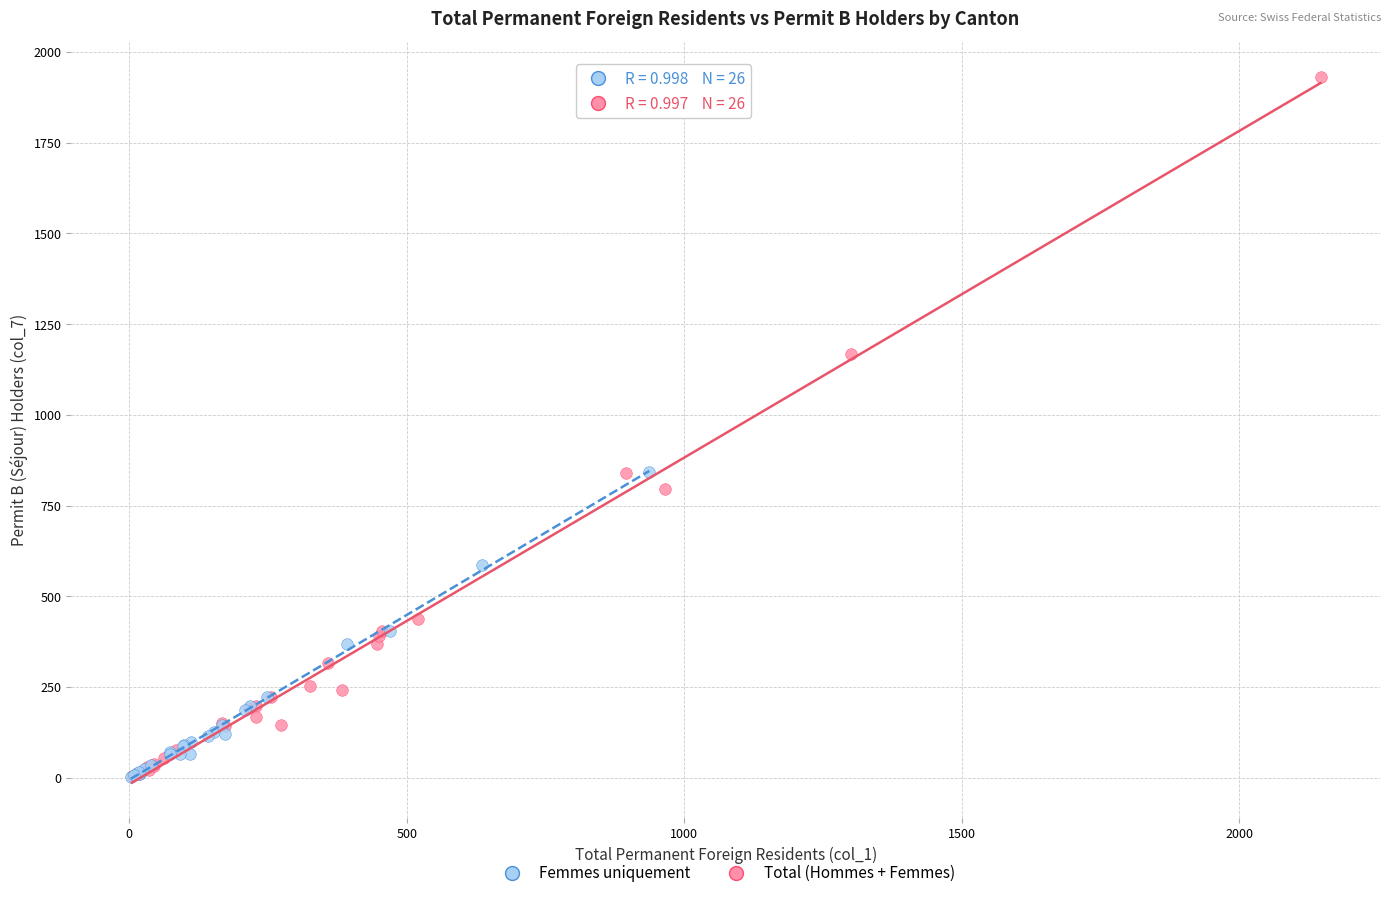

Which series contains the highest Y value?

Total (Hommes + Femmes)